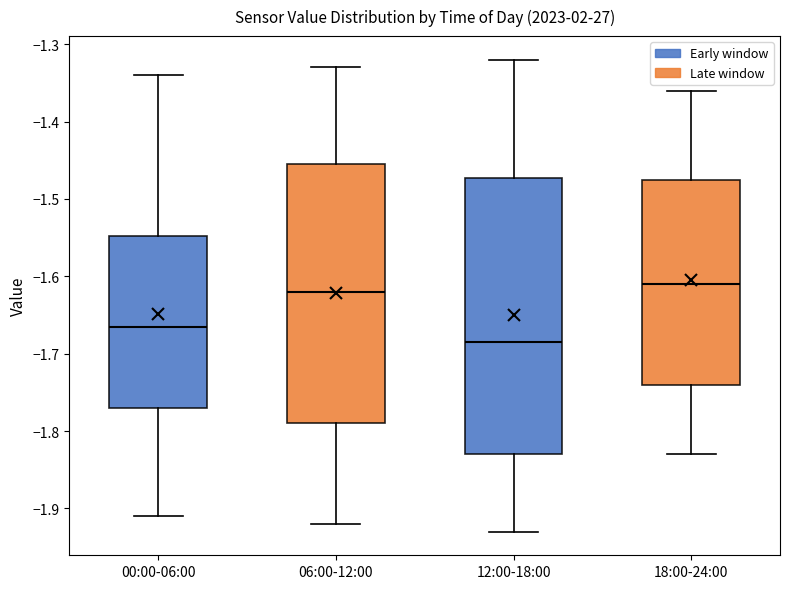

Where does the lower whisker of the box for 06:00-12:00 end on the y-axis? The values are not printed on the chart, so give them approximately, as read against the axis.

-1.92